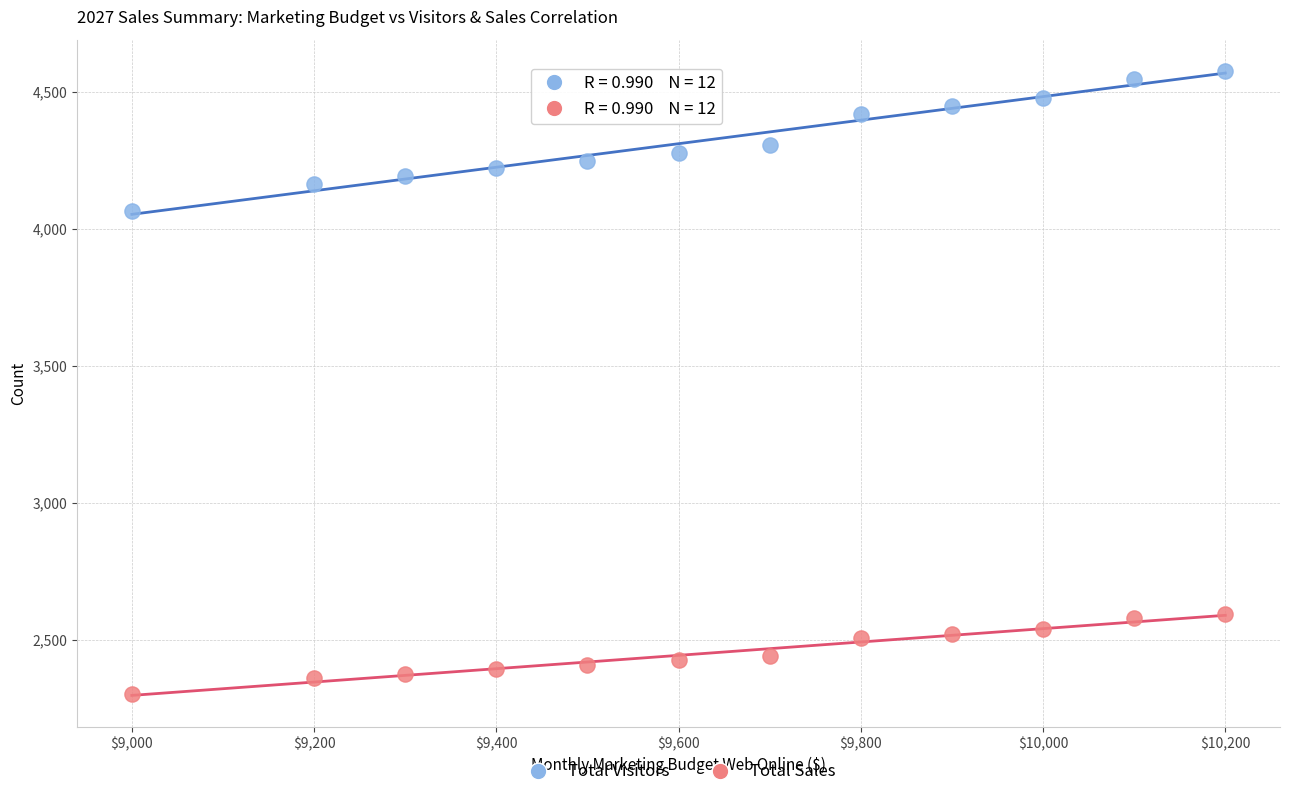

Across all data points, what is the range of X values (max minus min)?

1200.0